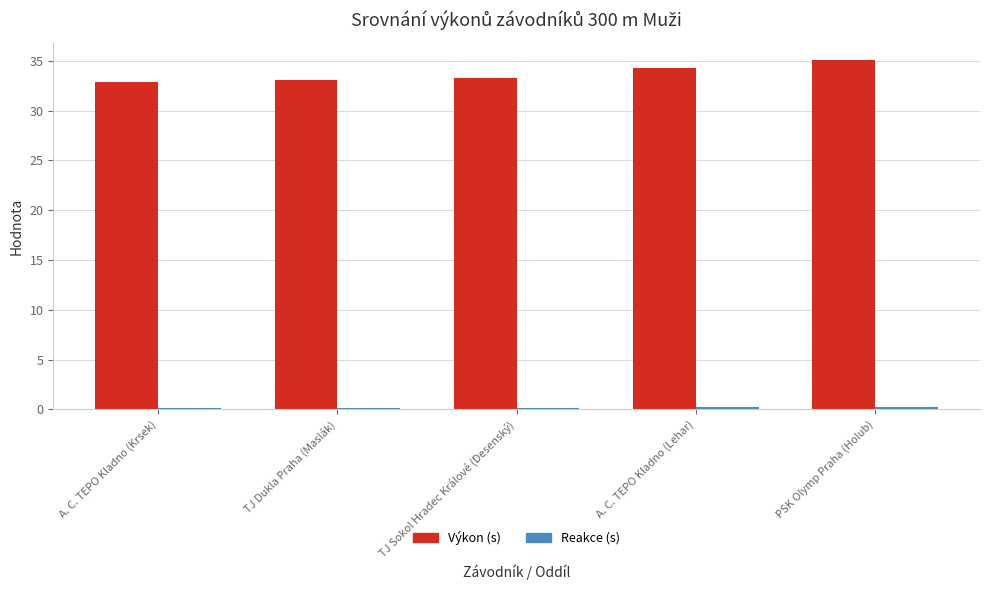

Which label corresponds to the largest value in the chart?

PSK Olymp Praha (Holub)